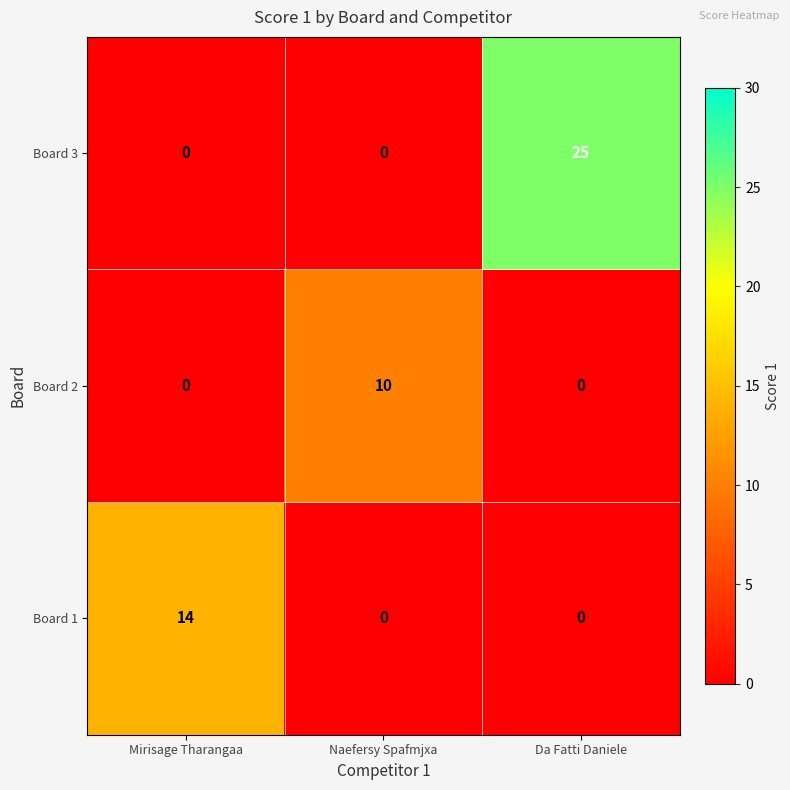

The value of Board 2 at Mirisage Tharangaa is 0. True or false?

True